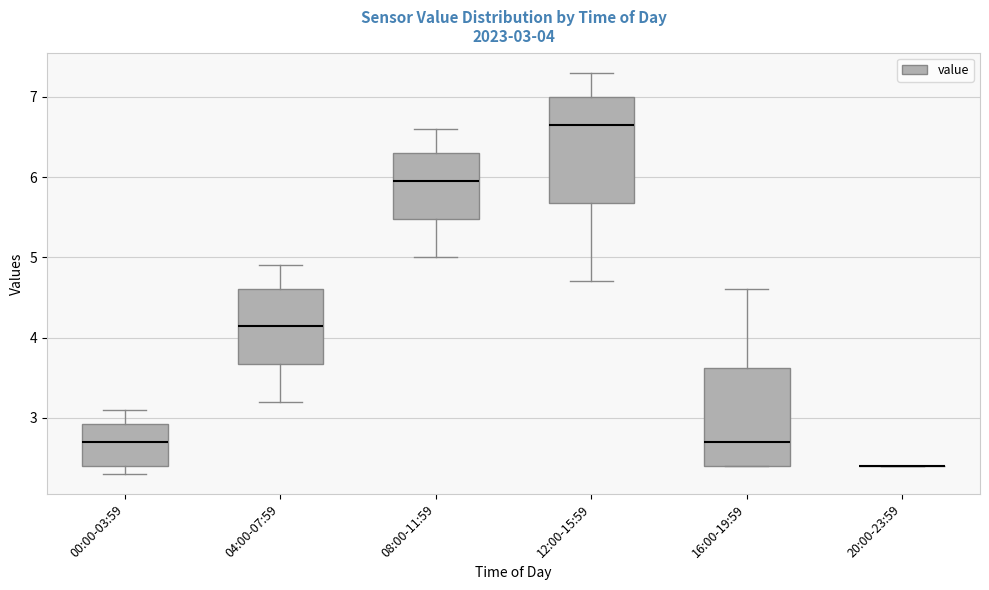

Comparing the boxes themselves (not the whiskers), which one is the tallest?

12:00-15:59